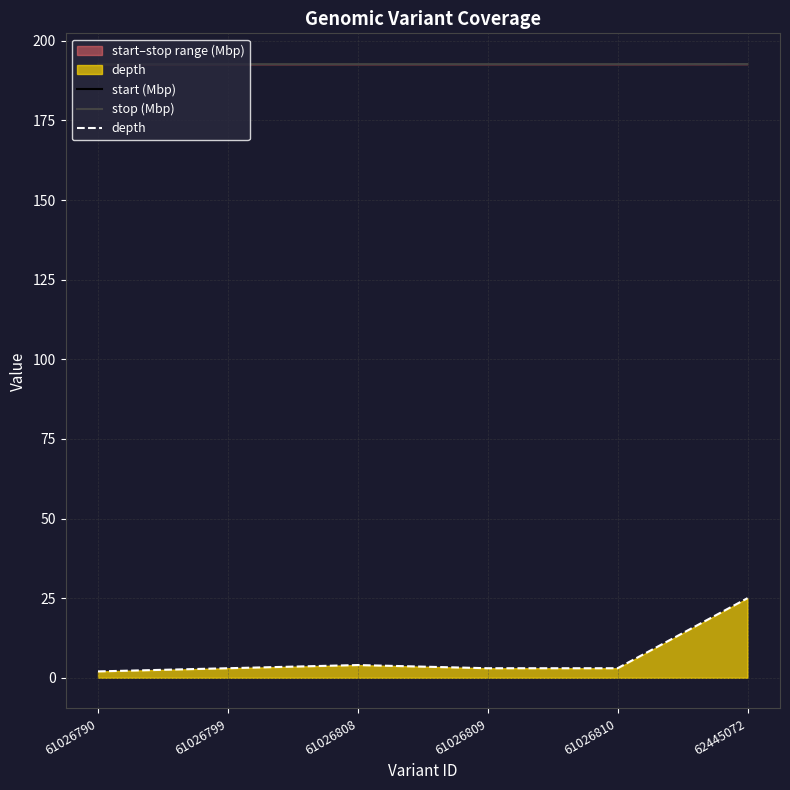

Rank the series by their maximum value, from highest to lowest.

stop (Mbp), start (Mbp), depth